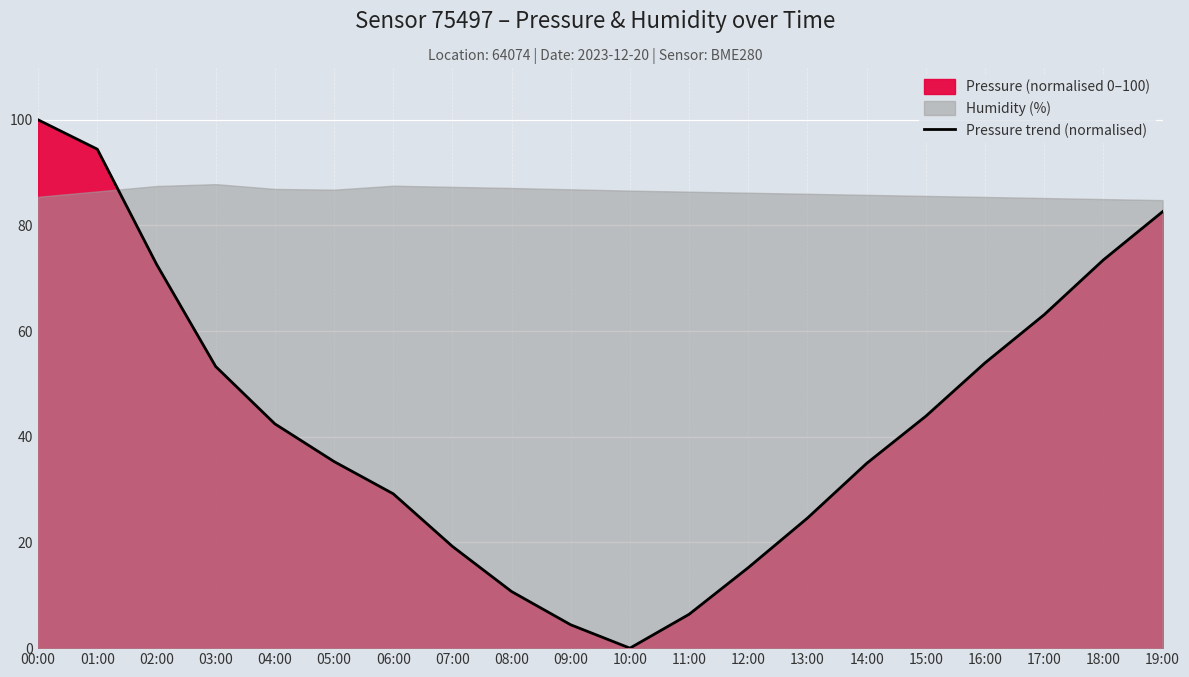

What is the change in value from 05:00 to 15:00?

+8.6